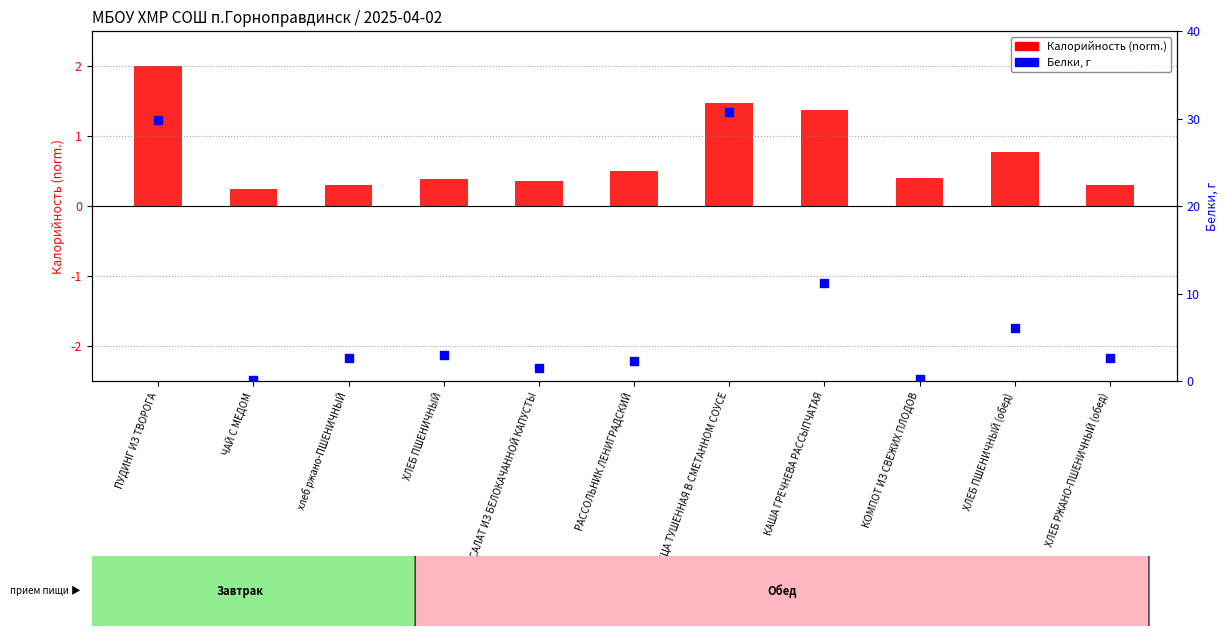

What is the total value across all series at КОМПОТ ИЗ СВЕЖИХ ПЛОДОВ?

0.6